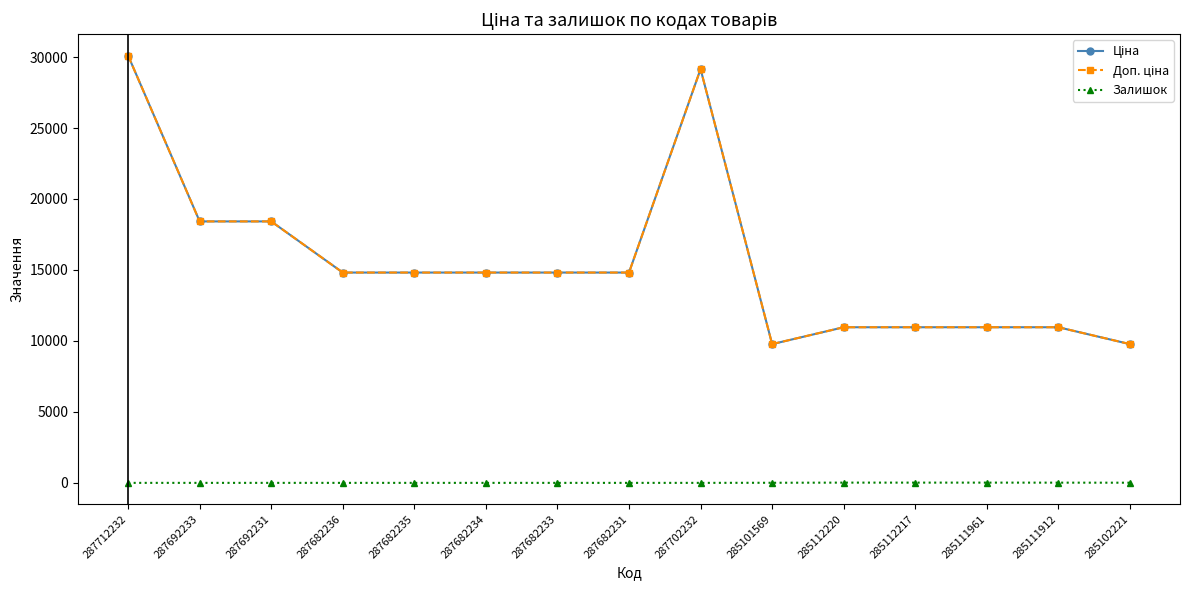

What is the difference between the Залишок values at 287682236 and 285111961?

17.0